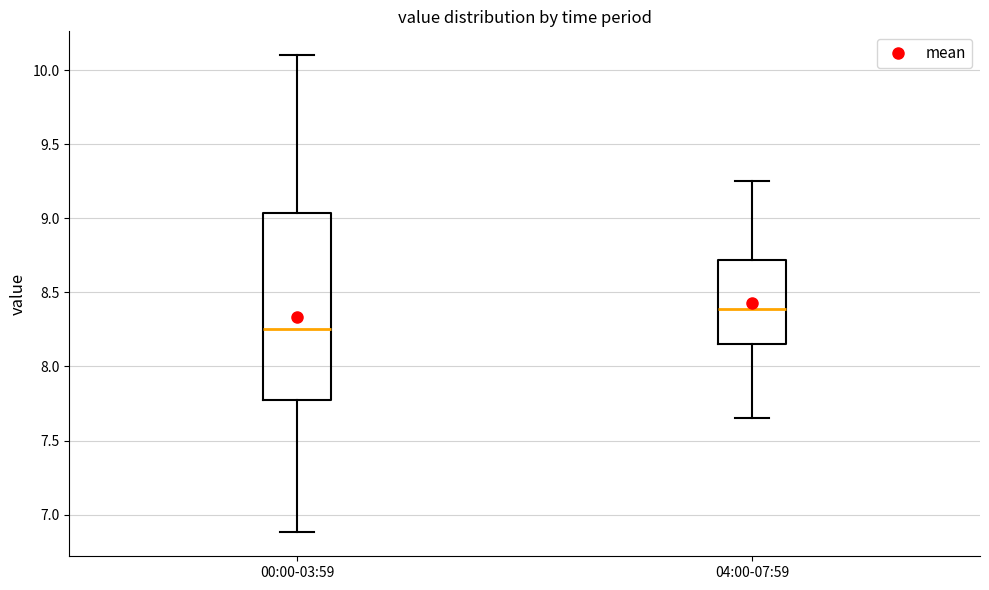

Which box's median line is the highest?

04:00-07:59